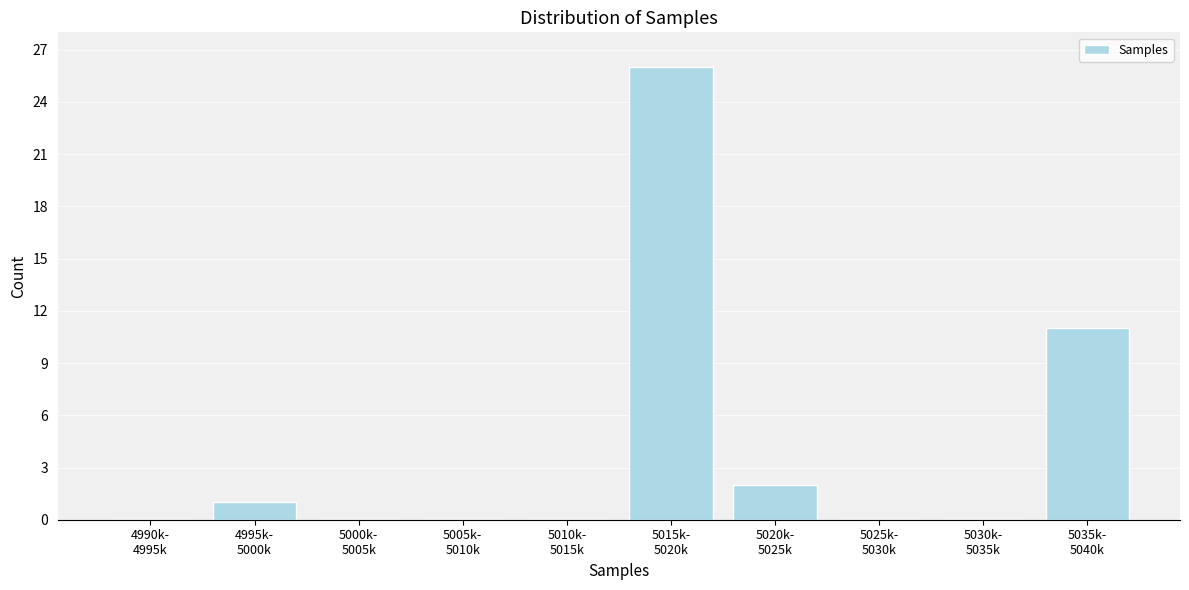

What is the maximum value shown in the chart?

26